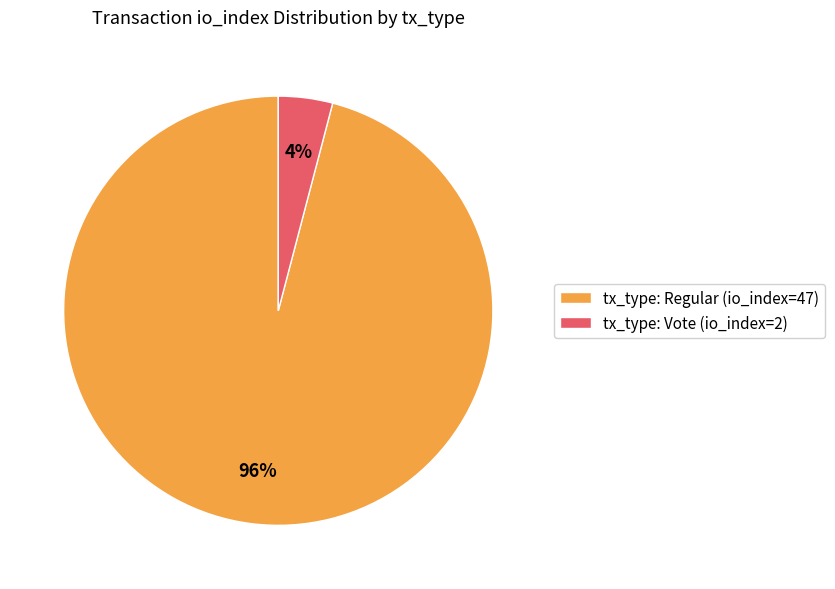

Do tx_type: Regular (io_index=47) and tx_type: Vote (io_index=2) together represent more than half of the pie?

Yes